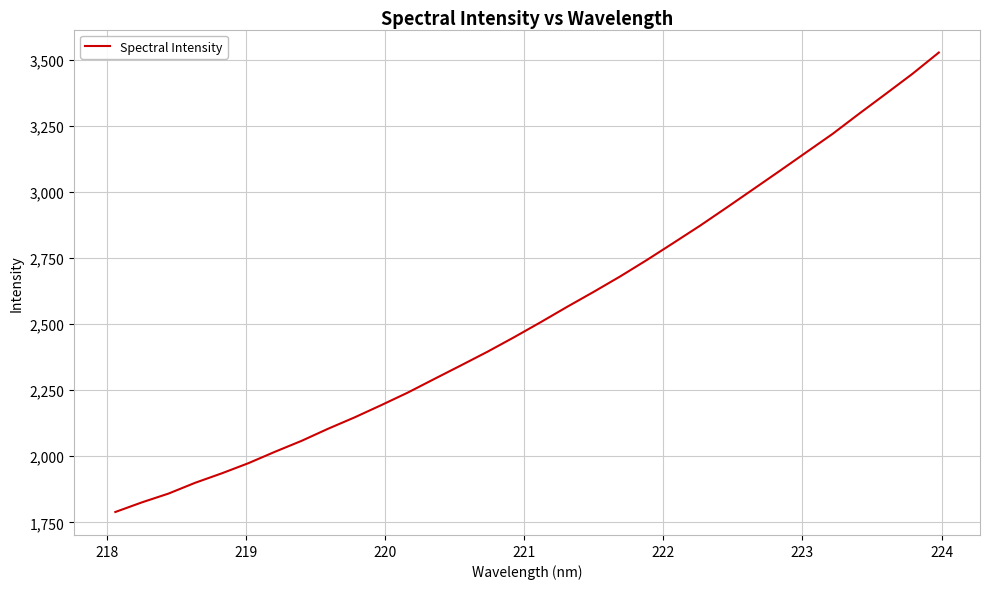

What is the minimum value shown in the chart?

1789.0